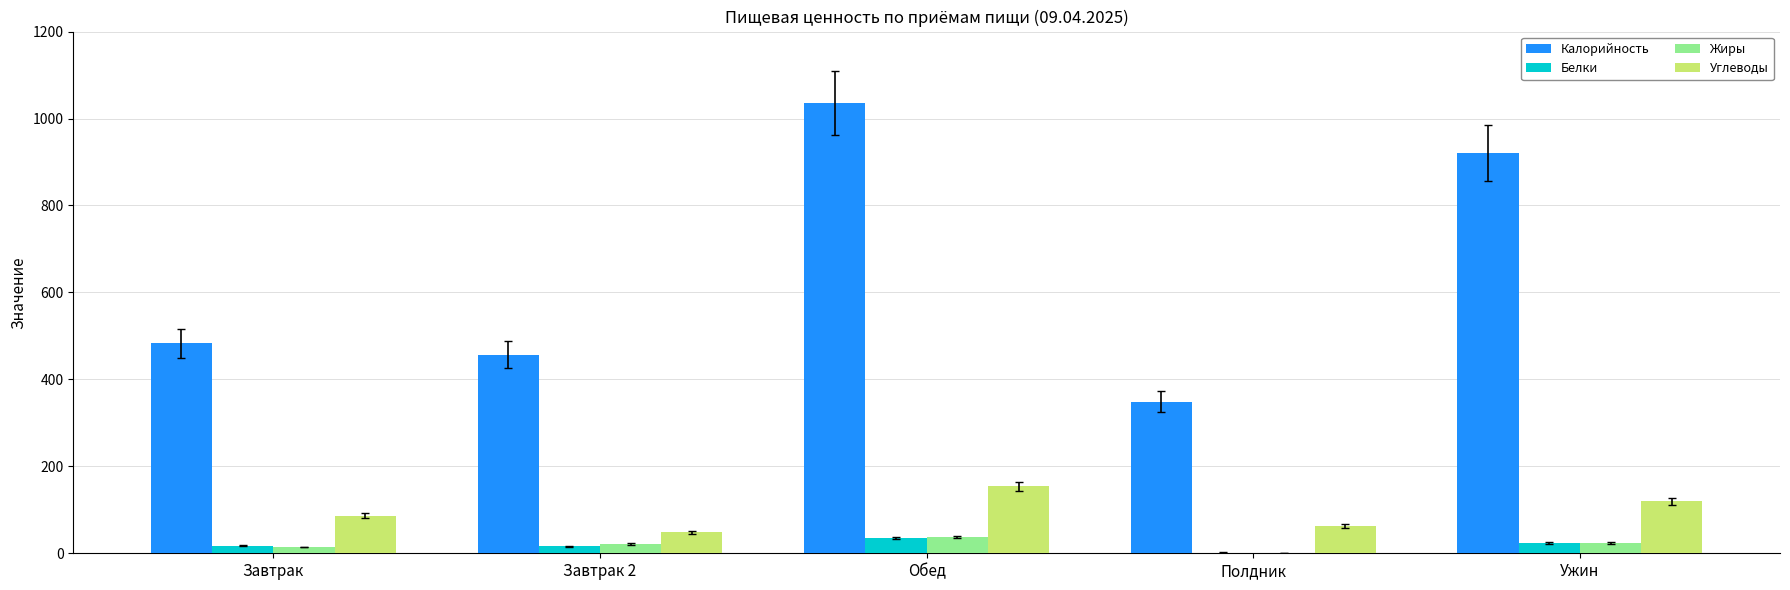

The value of Углеводы at Ужин is 119.1. True or false?

True